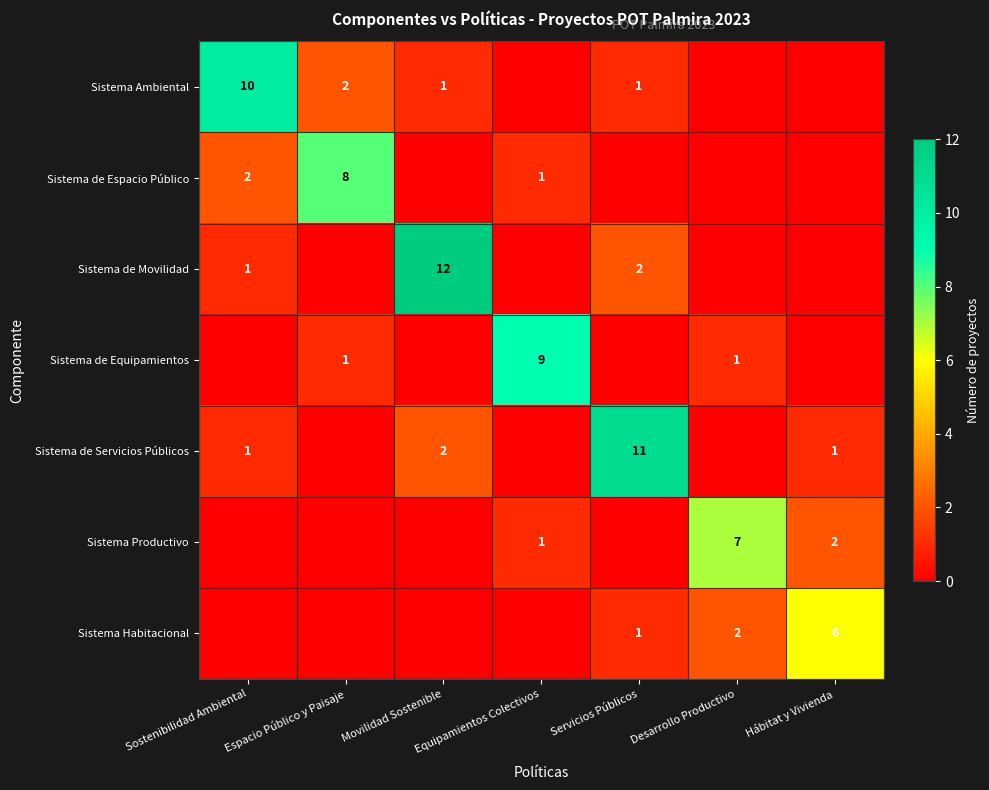

At which category is the sum across all series the highest?

Movilidad Sostenible